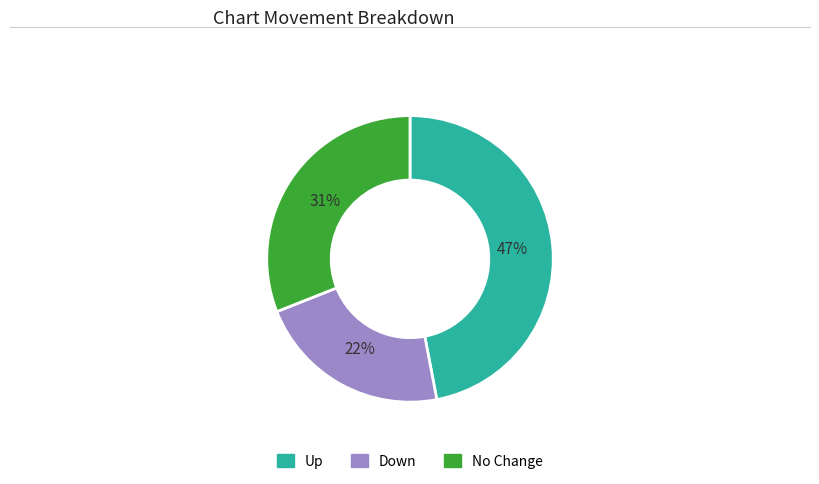

Is there a majority slice in this chart?

No